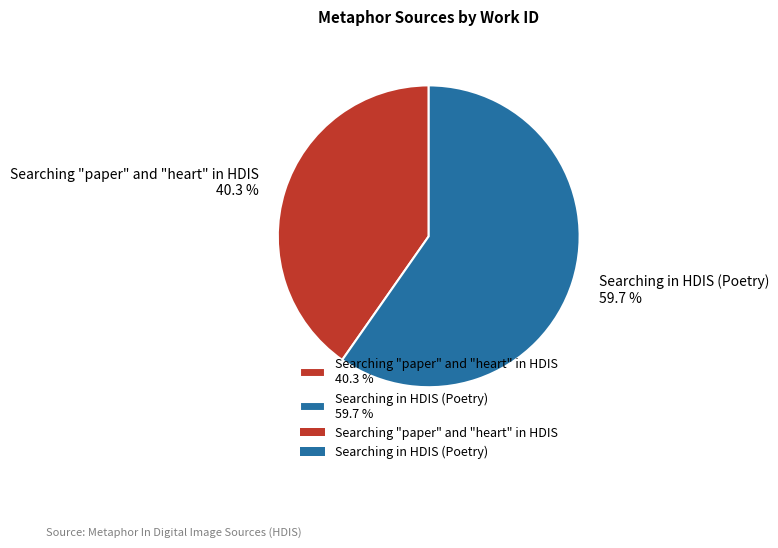

How much of the chart is everything except Searching "paper" and "heart" in HDIS?

59.7%